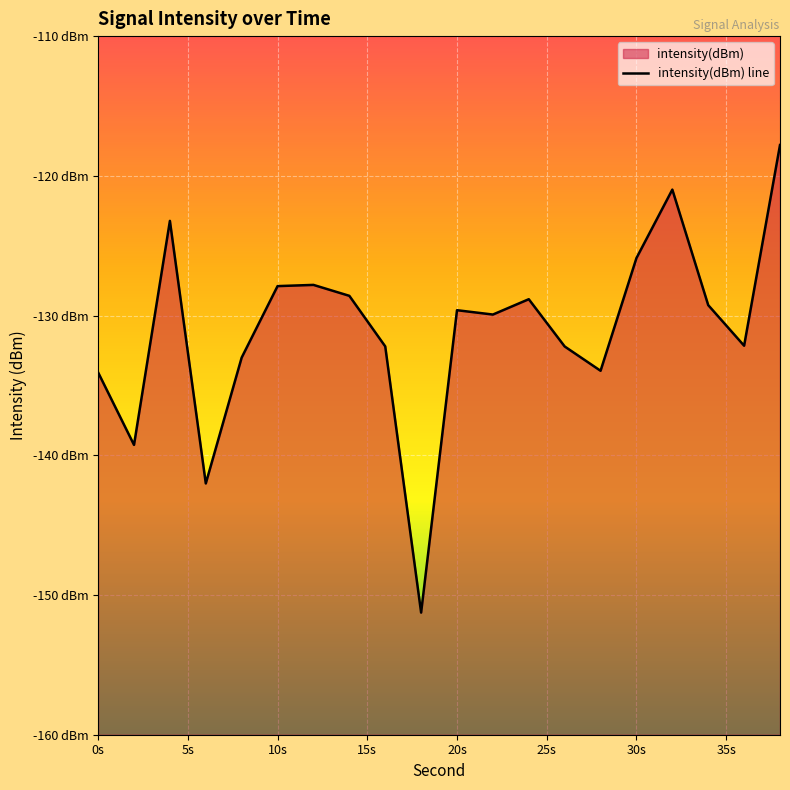

What is the sum of all values?

-2619.9